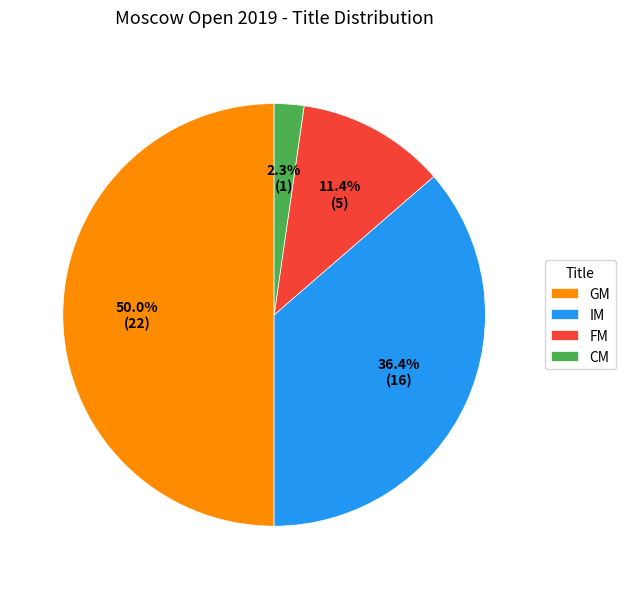

Between GM and IM, which is larger?

GM